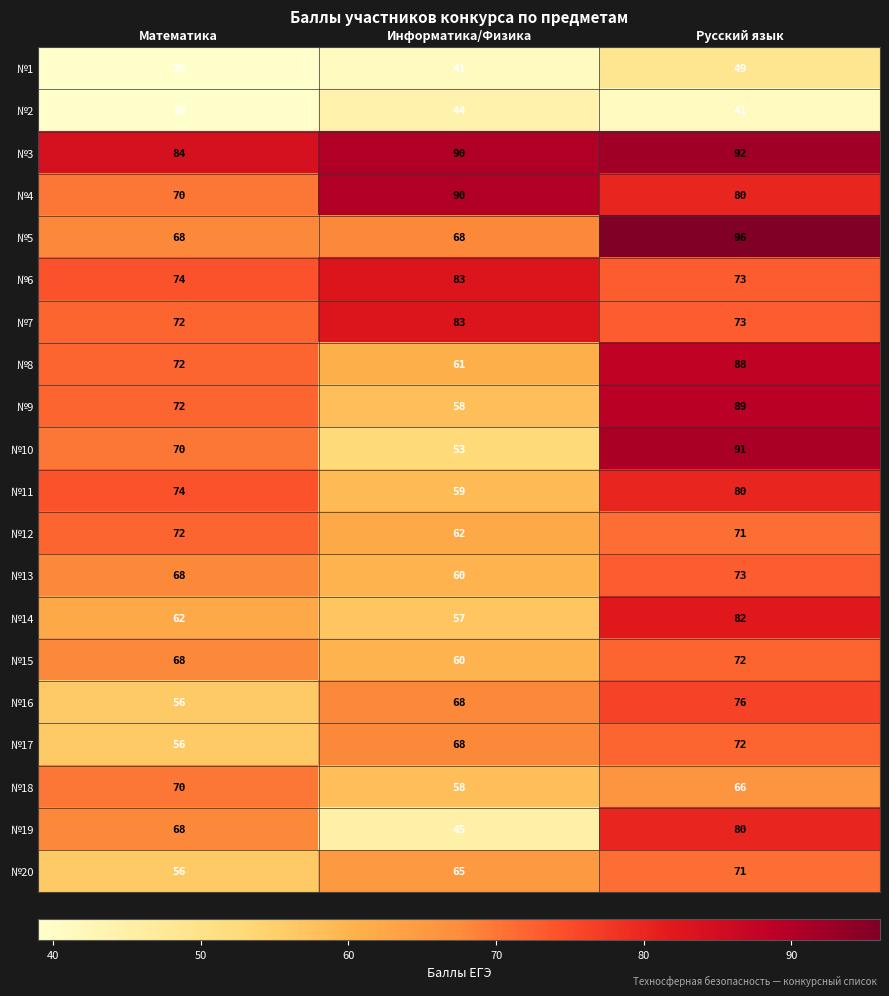

Which series changed the most between Математика and Информатика/Физика?

№19